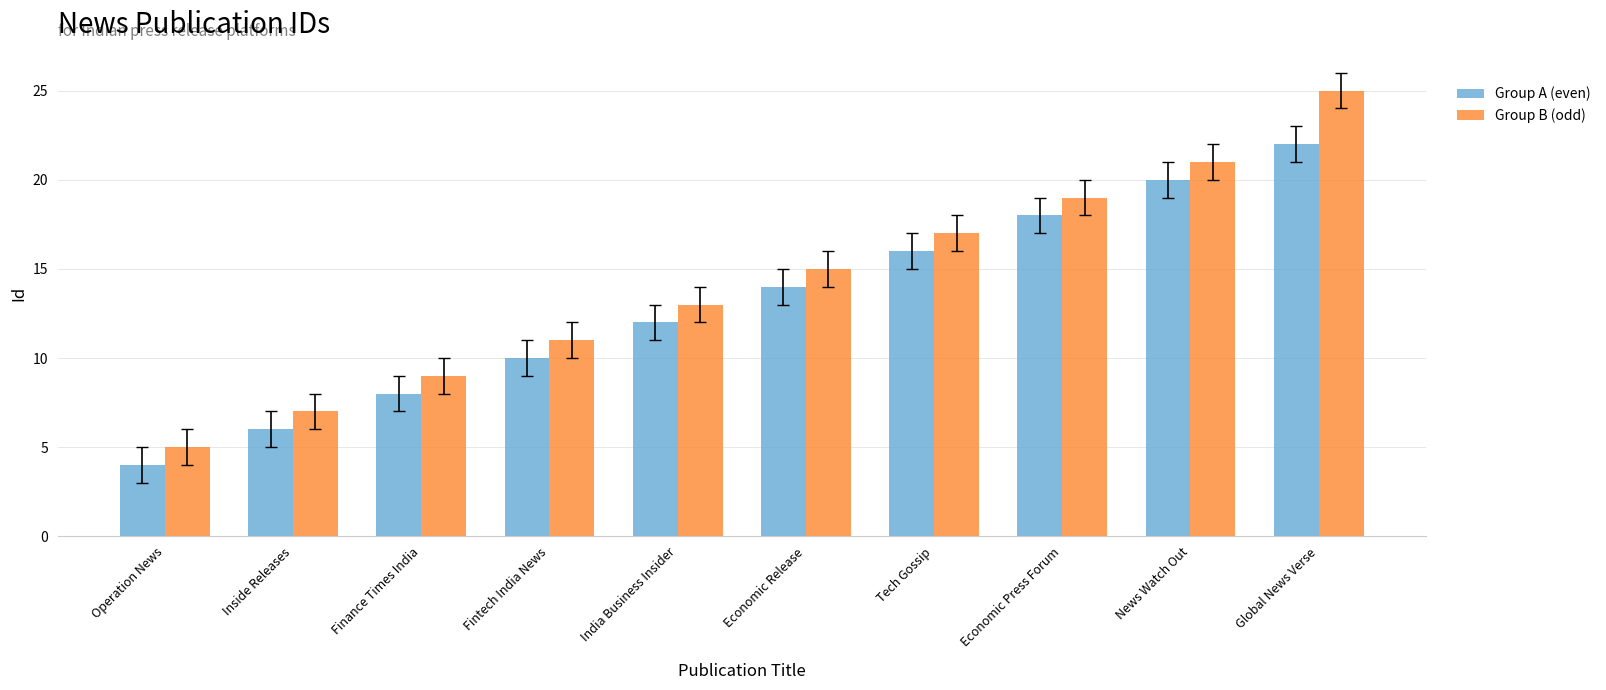

Reading left to right, list all the values displayed in this chart.

Group A (even): Operation News=4	Inside Releases=6	Finance Times India=8	Fintech India News=10	India Business Insider=12	Economic Release=14	Tech Gossip=16	Economic Press Forum=18	News Watch Out=20	Global News Verse=22
Group B (odd): Operation News=5	Inside Releases=7	Finance Times India=9	Fintech India News=11	India Business Insider=13	Economic Release=15	Tech Gossip=17	Economic Press Forum=19	News Watch Out=21	Global News Verse=25